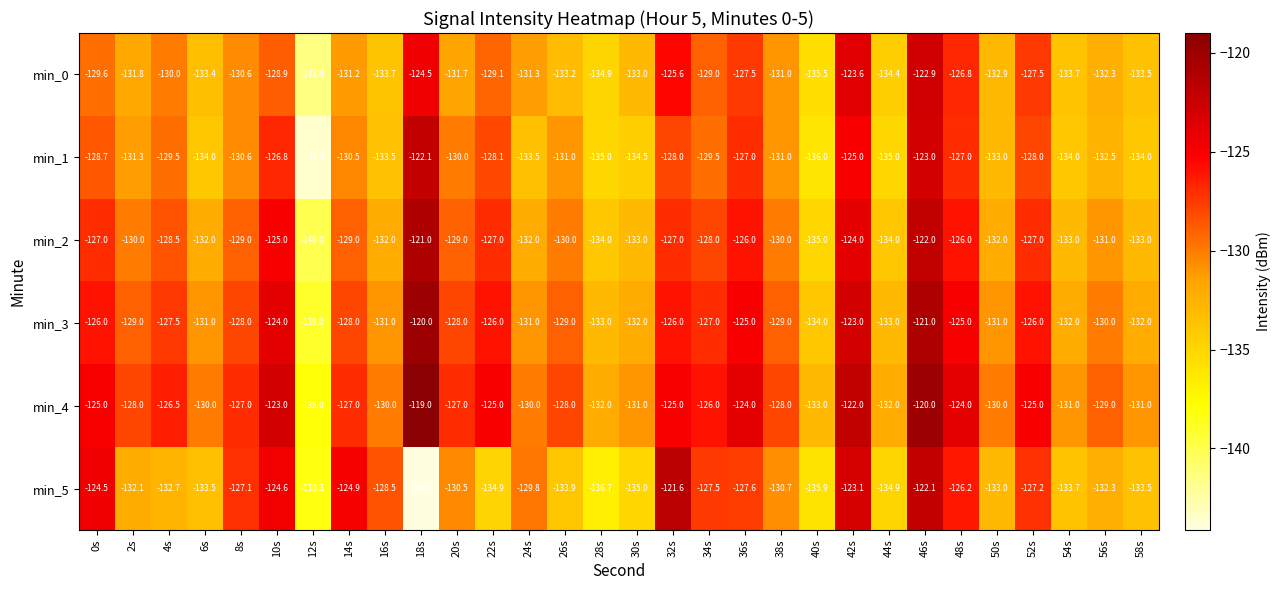

How many data points does each series have?

30